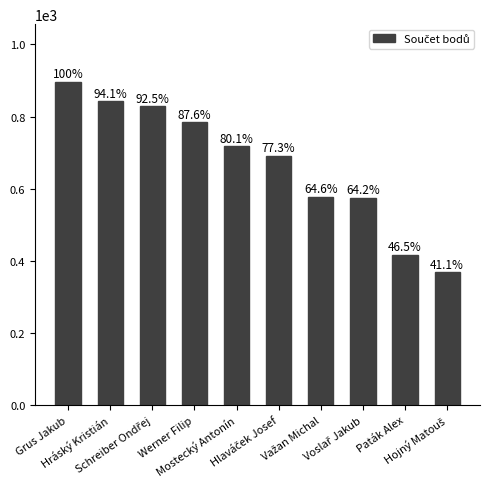

What is the maximum value shown in the chart?

895